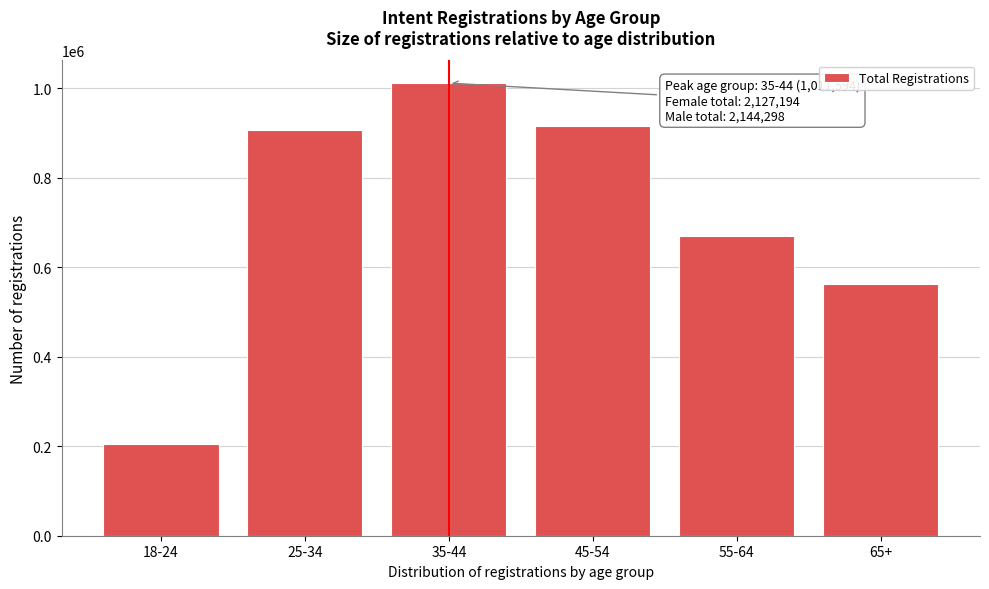

Reading right to left, list all the values displayed in this chart.

65+=562697	55-64=670867	45-54=915319	35-44=1011594	25-34=905772	18-24=205243